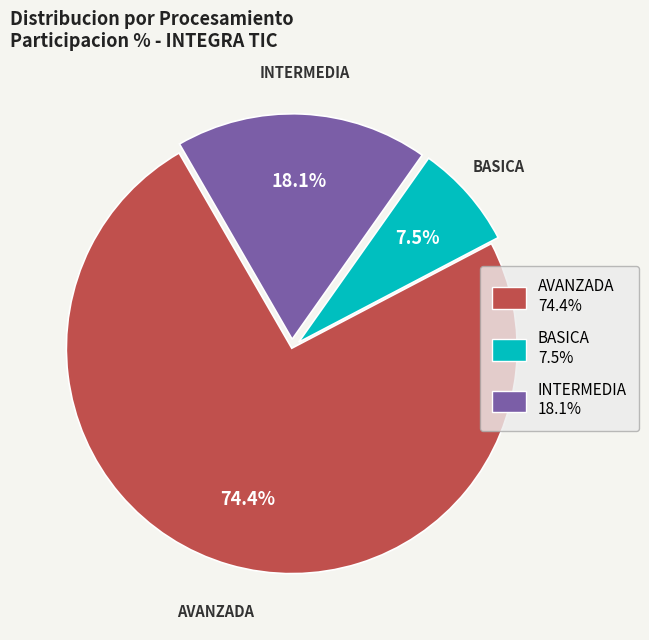

Rank the categories by value from highest to lowest.

AVANZADA, INTERMEDIA, BASICA